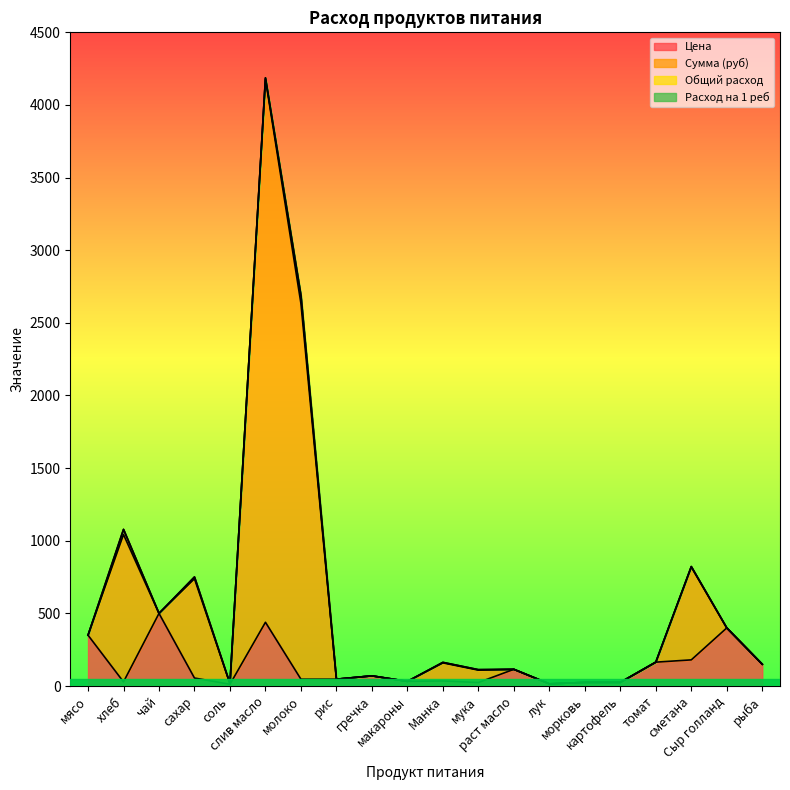

True or false: Цена and Сумма (руб) cross at least once.

False